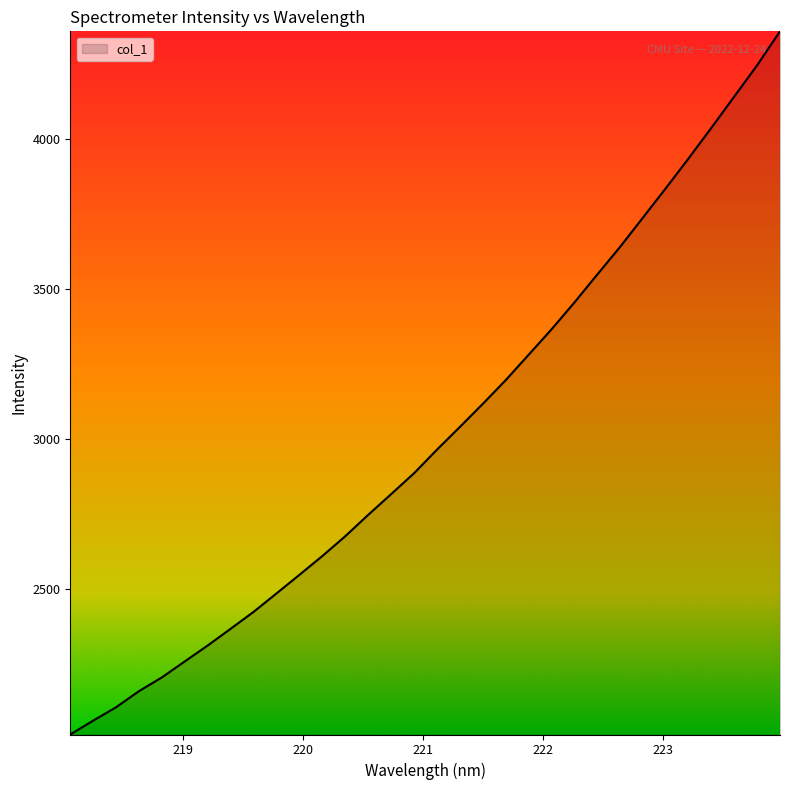

What is the difference between the maximum and minimum values?

2344.2